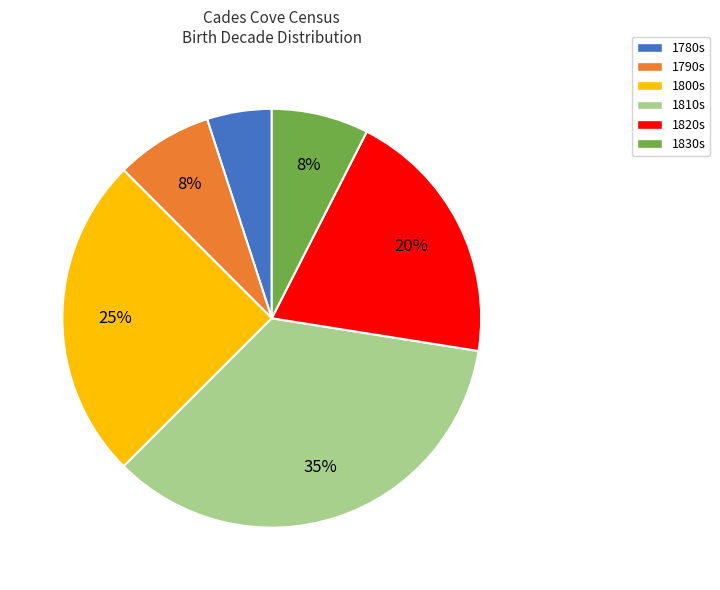

To the nearest percent, what percentage of the pie is 1810s?

35%